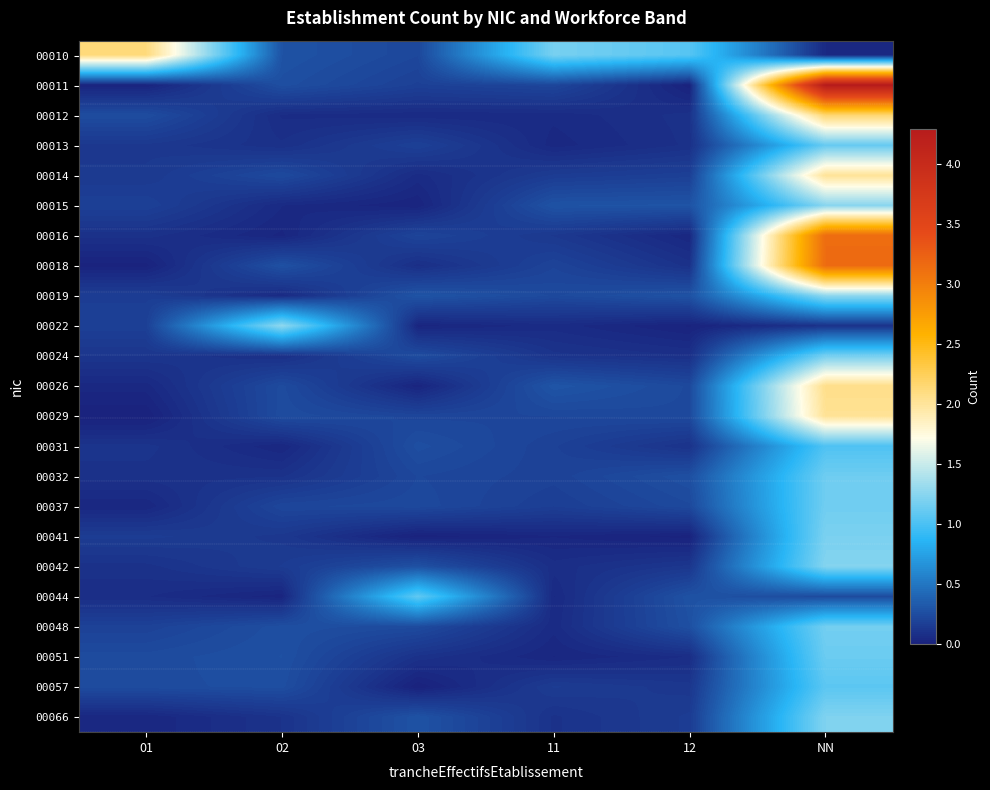

Reading left to right, extract all data points from this chart.

00010: 01=2.1	02=0.3	03=0.2	11=1.2	12=1.0	NN=0.0
00011: 01=0.0	02=0.3	03=0.2	11=0.2	12=0.0	NN=4.3
00012: 01=0.2	02=0.1	03=0.1	11=0.1	12=0.1	NN=2.2
00013: 01=0.1	02=0.1	03=0.2	11=0.0	12=0.1	NN=1.1
00014: 01=0.1	02=0.2	03=0.1	11=0.2	12=0.2	NN=2.0
00015: 01=0.2	02=0.1	03=0.0	11=0.3	12=0.3	NN=1.2
00016: 01=0.1	02=0.0	03=0.2	11=0.1	12=0.0	NN=3.1
00018: 01=0.0	02=0.3	03=0.1	11=0.2	12=0.1	NN=3.2
00019: 01=0.2	02=0.1	03=0.3	11=0.2	12=0.3	NN=1.3
00022: 01=0.2	02=1.3	03=0.0	11=0.1	12=0.0	NN=0.1
00024: 01=0.1	02=0.1	03=0.2	11=0.1	12=0.1	NN=1.2
00026: 01=0.0	02=0.2	03=0.0	11=0.3	12=0.2	NN=2.1
00029: 01=0.0	02=0.2	03=0.2	11=0.2	12=0.2	NN=2.0
00031: 01=0.1	02=0.0	03=0.3	11=0.2	12=0.1	NN=1.0
00032: 01=0.1	02=0.1	03=0.2	11=0.2	12=0.3	NN=1.1
00037: 01=0.0	02=0.2	03=0.2	11=0.2	12=0.2	NN=1.1
00041: 01=0.2	02=0.1	03=0.0	11=0.0	12=0.0	NN=1.2
00042: 01=0.1	02=0.2	03=0.3	11=0.1	12=0.1	NN=1.2
00044: 01=0.1	02=0.0	03=1.1	11=0.0	12=0.3	NN=0.2
00048: 01=0.2	02=0.3	03=0.2	11=0.1	12=0.3	NN=1.2
00051: 01=0.2	02=0.3	03=0.1	11=0.0	12=0.1	NN=1.1
00057: 01=0.2	02=0.3	03=0.0	11=0.2	12=0.1	NN=1.1
00066: 01=0.0	02=0.1	03=0.3	11=0.1	12=0.2	NN=1.2